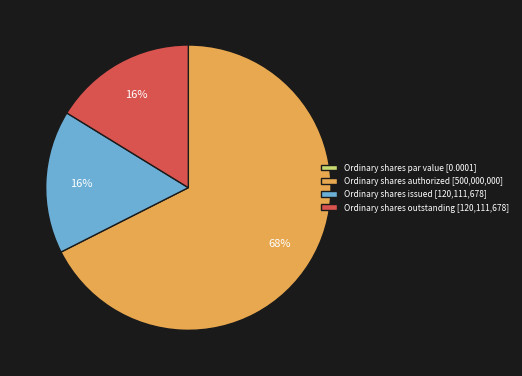

What percentage is the Ordinary shares issued slice, to the nearest percent?

16%